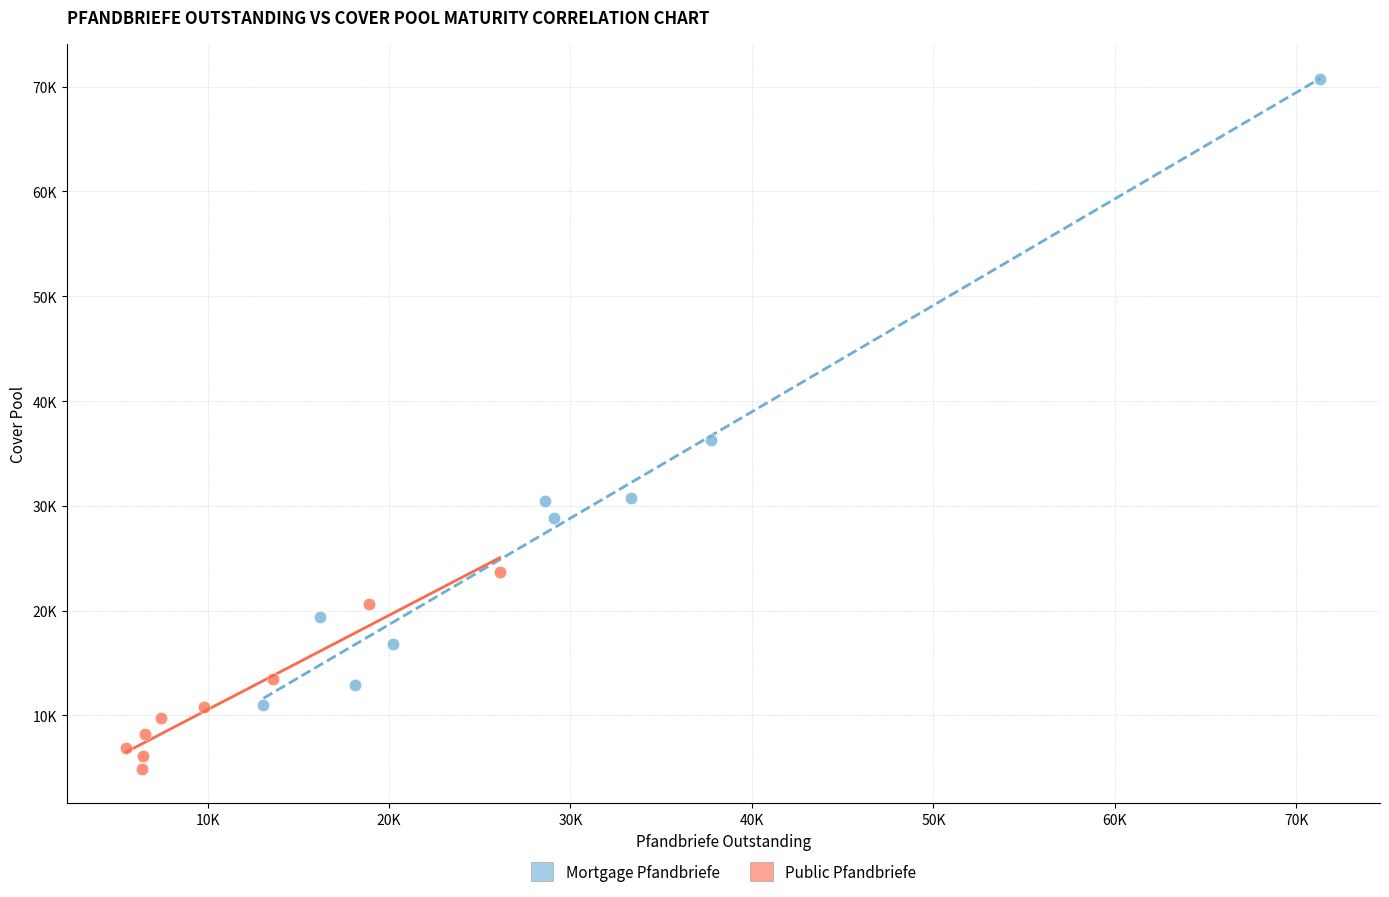

What are all the series names shown in the legend?

Mortgage Pfandbriefe, Public Pfandbriefe